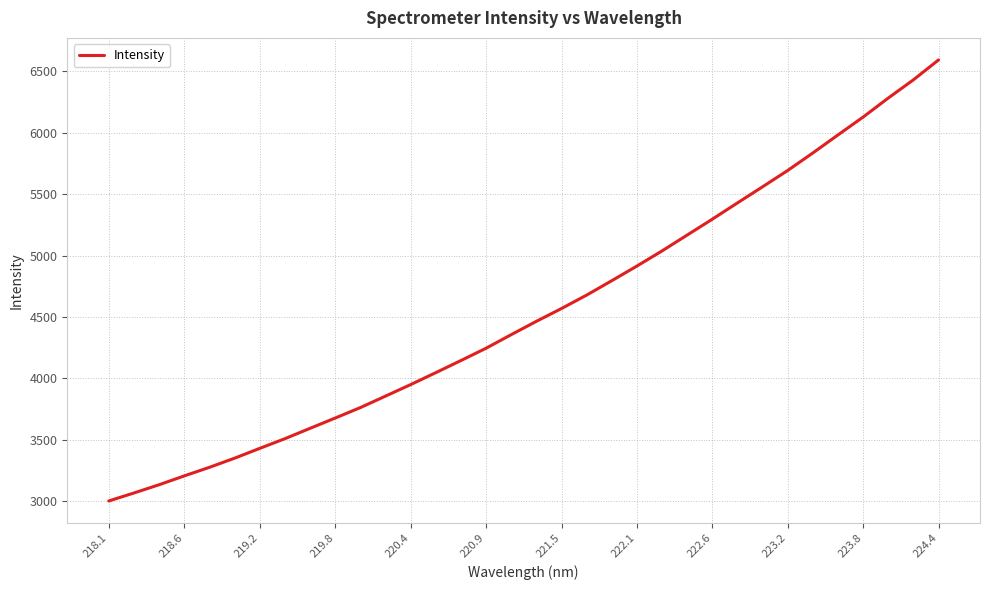

What is the difference between the maximum and minimum values?

3592.6